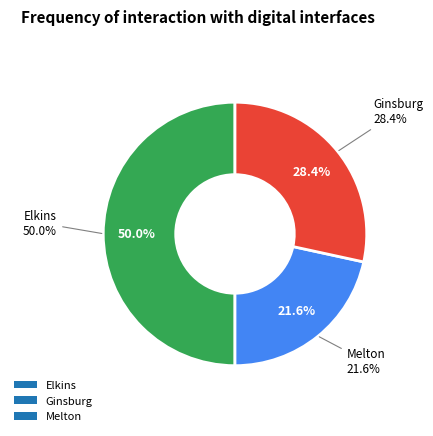

How many slices are in this pie chart?

3